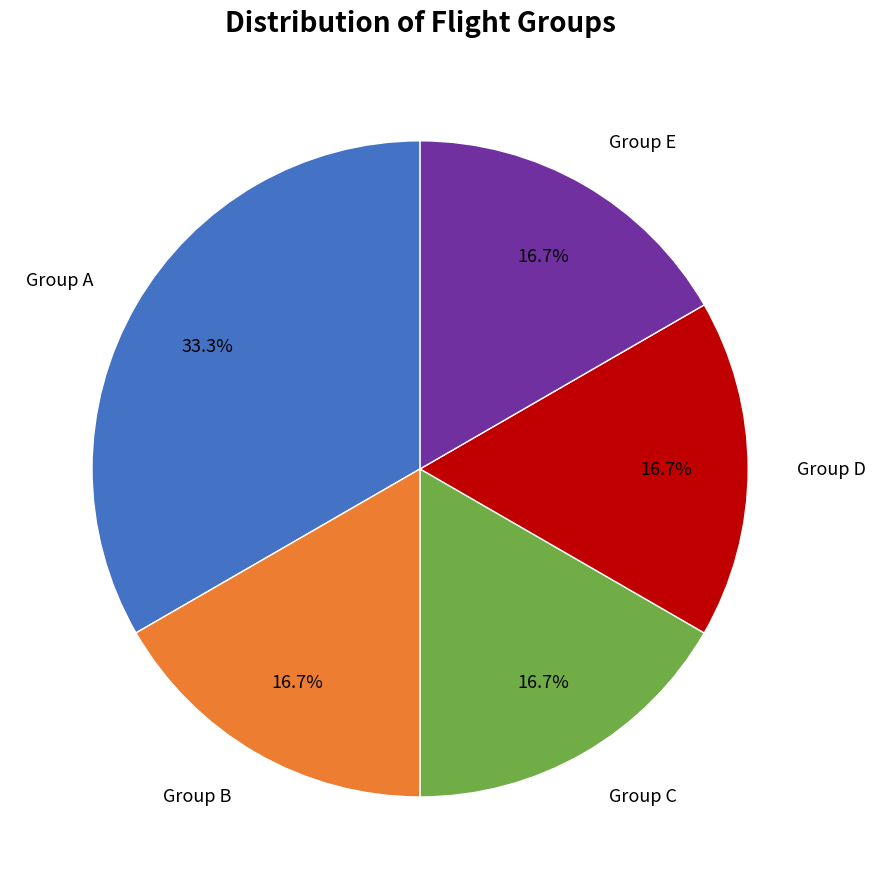

How many slices are in this pie chart?

5